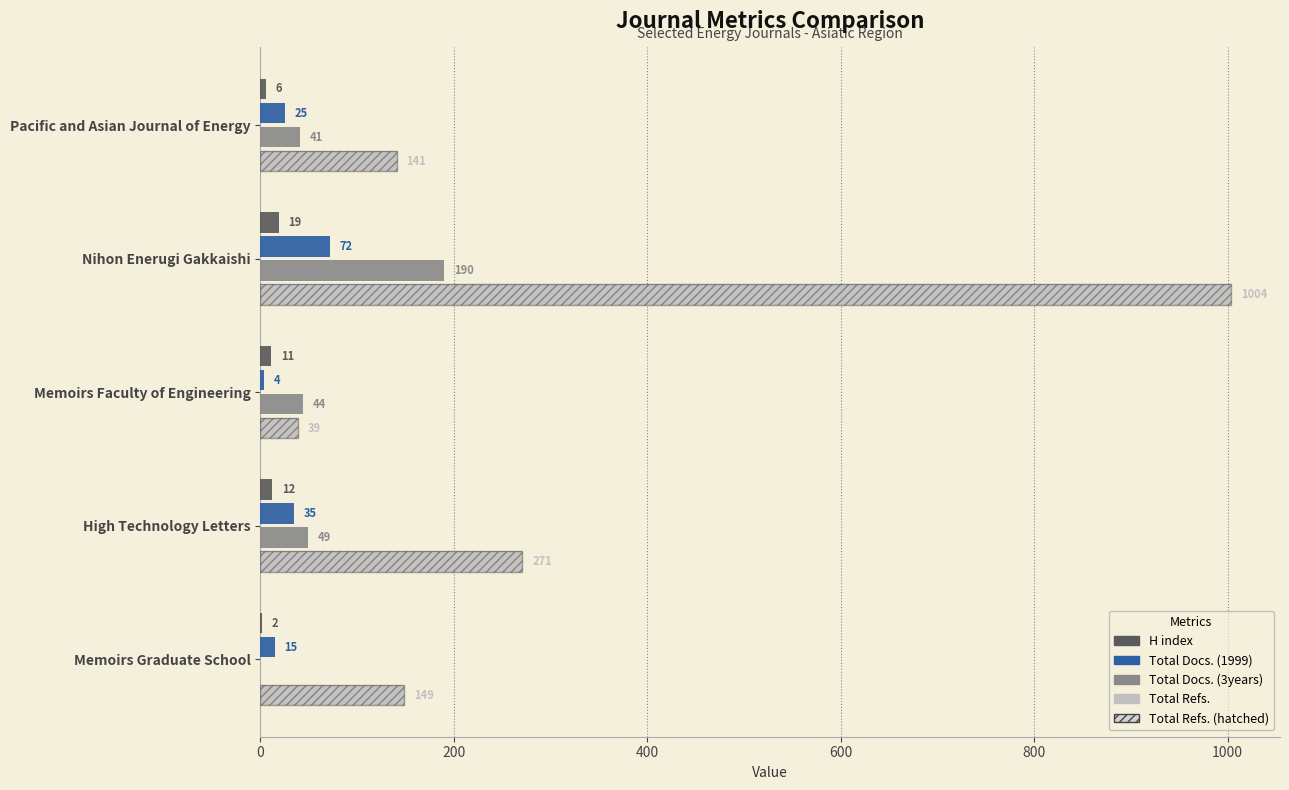

Rank the series by their maximum value, from lowest to highest.

H index, Total Docs. (1999), Total Docs. (3years), Total Refs.